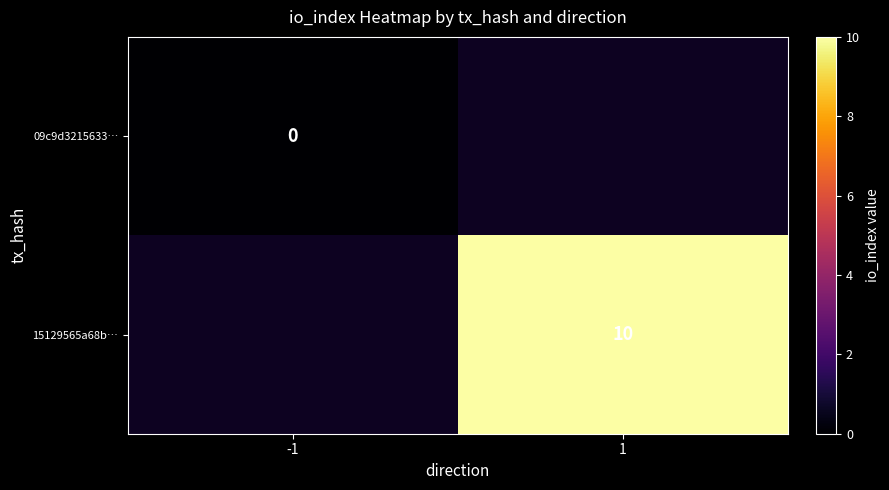

At how many categories does at least one series exceed 4?

1